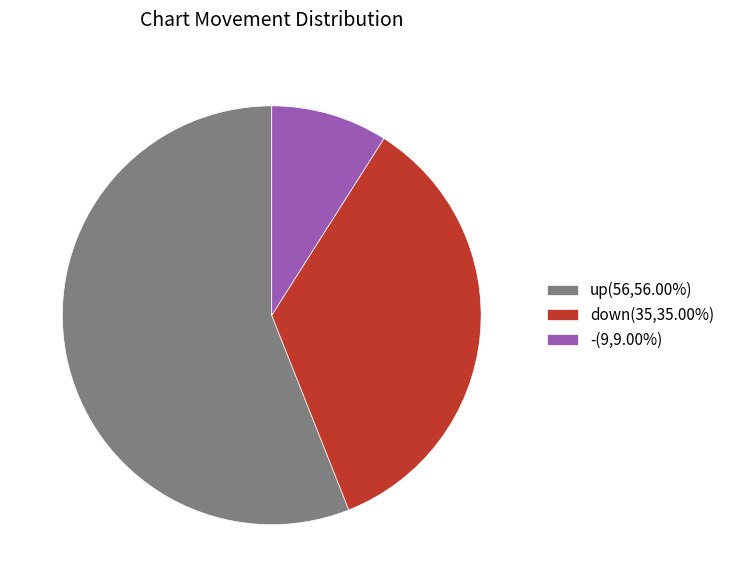

Count the number of slices in the pie.

3